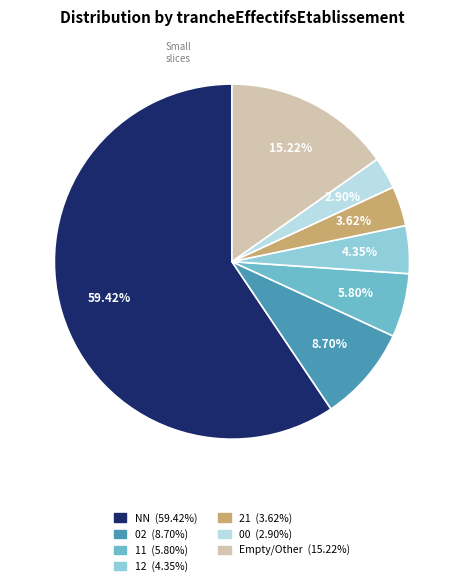

Is there a majority slice in this chart?

Yes